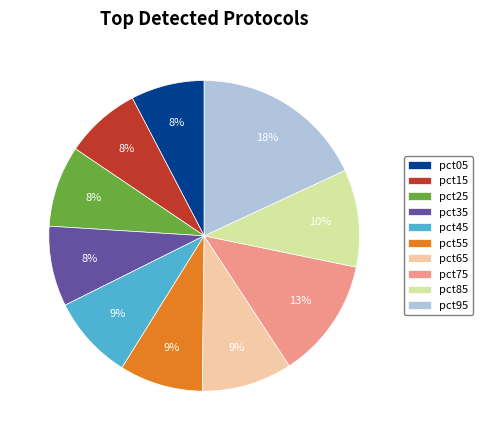

Is the sum of pct85 and pct25 greater than half?

No